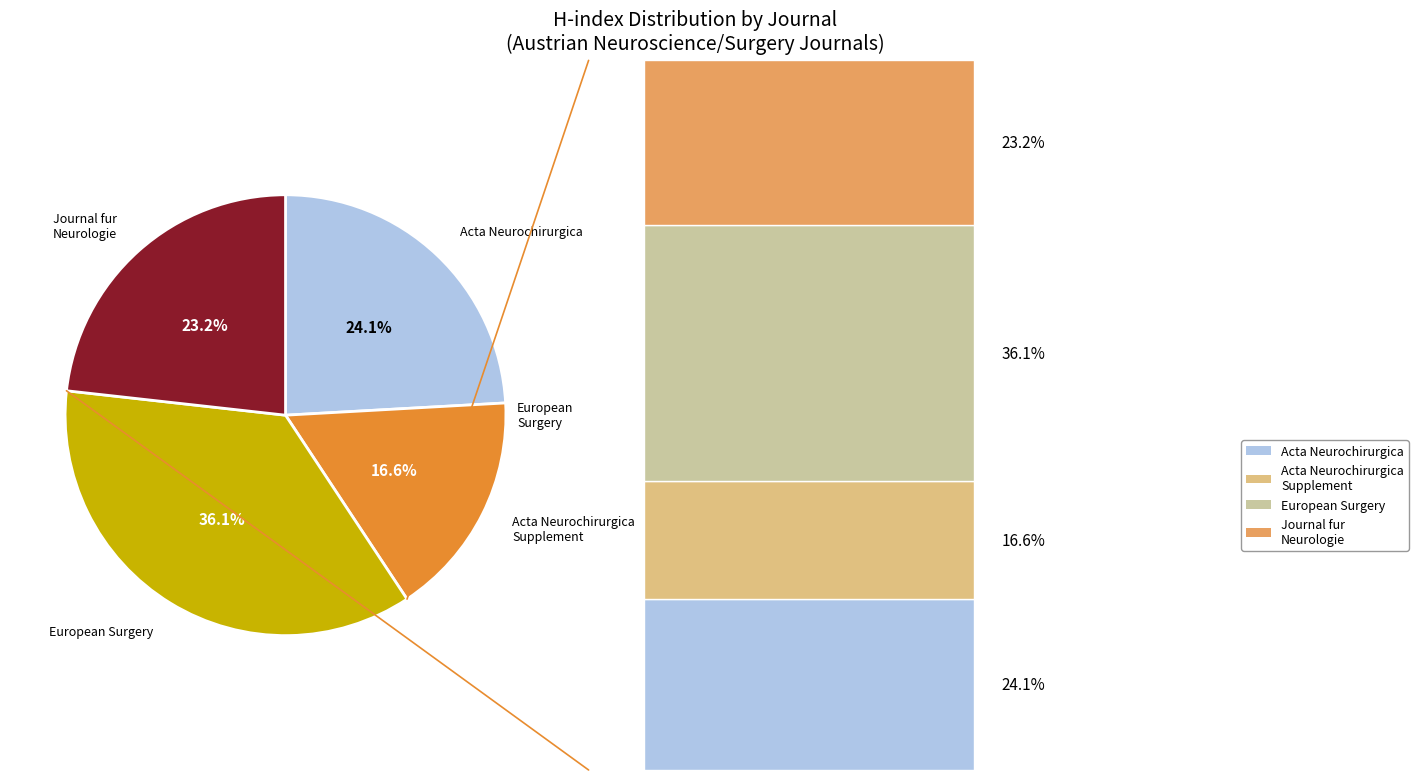

Is there any slice that represents more than half of the pie?

No